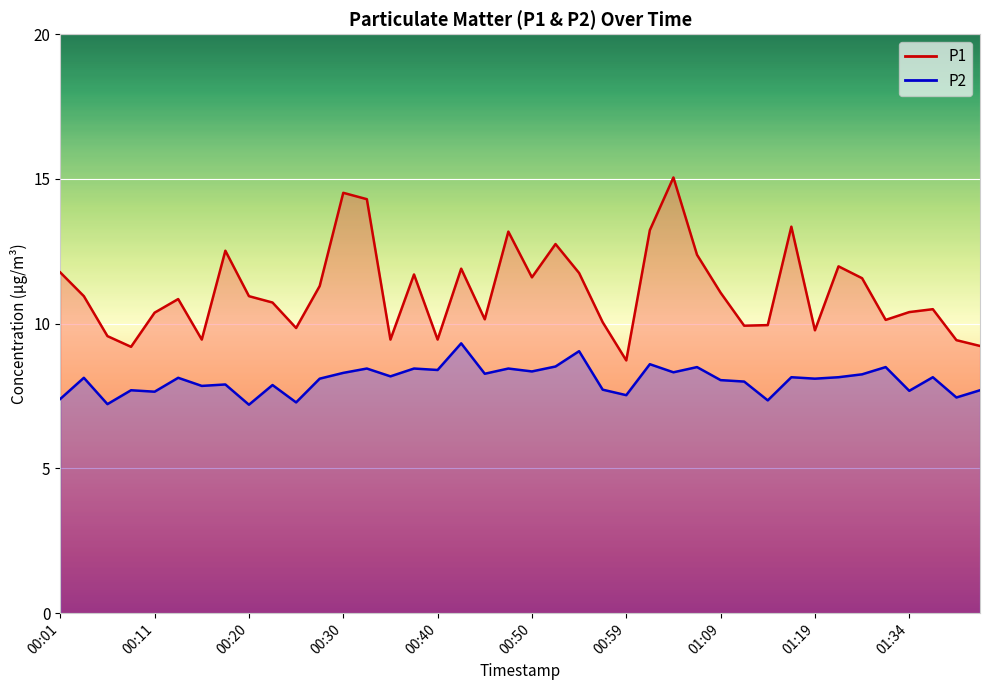

At how many categories does at least one series exceed 14?

3